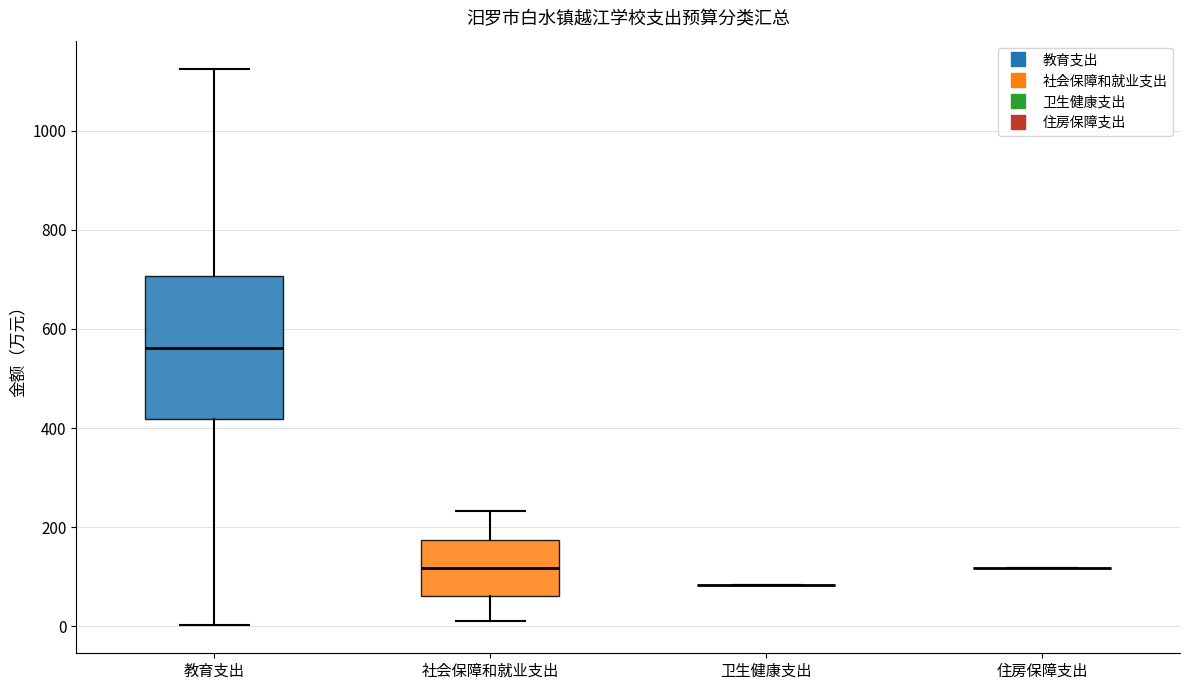

Reading left to right, read every box against the y-axis: the position of its median line, the range the box covers, and the ends of its whiskers. The values are not printed on the chart, so give them approximately, as read against the axis.

教育支出: median 560, box 420 to 700, whiskers 0 to 1120
社会保障和就业支出: median 120, box 60 to 180, whiskers 0 to 240
卫生健康支出: box collapsed to a line at 80, whiskers 80 to 80
住房保障支出: box collapsed to a line at 120, whiskers 120 to 120